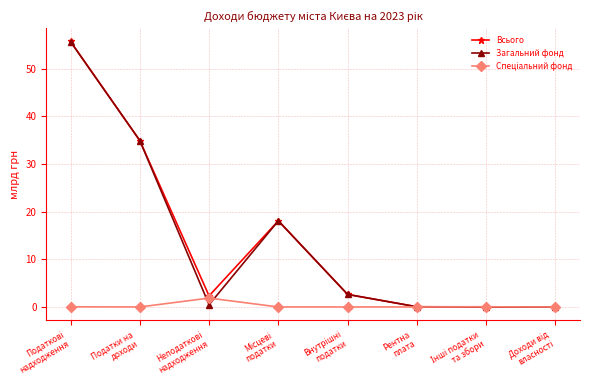

Does the chart have visible grid lines?

Yes